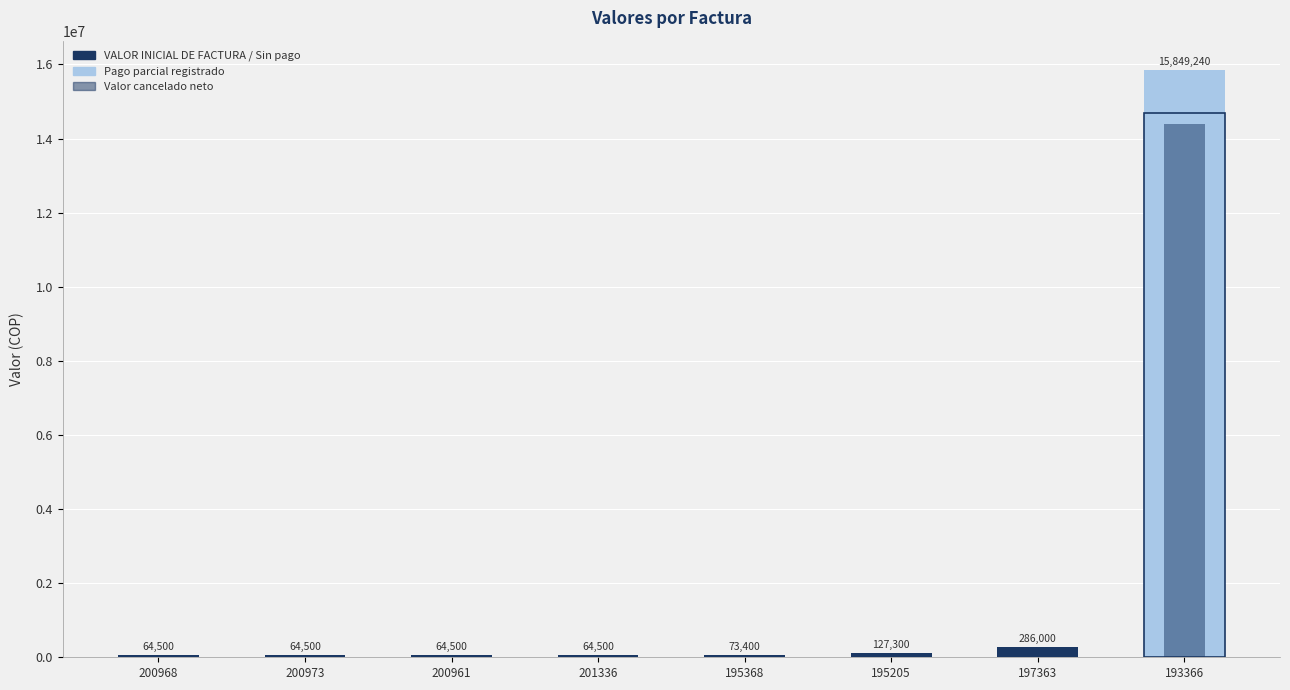

What is the highest value of the Valor cancelado neto series?

14382656